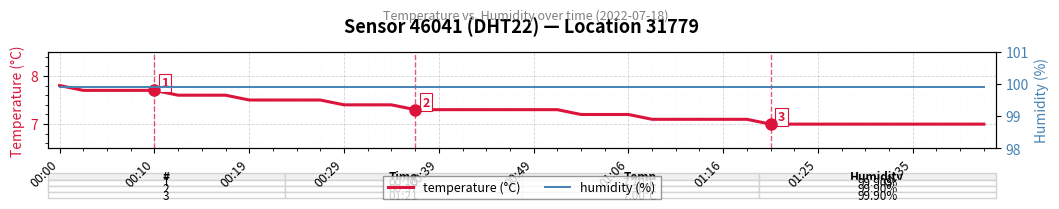

True or false: humidity has more than 1 points higher than both neighbors.

False